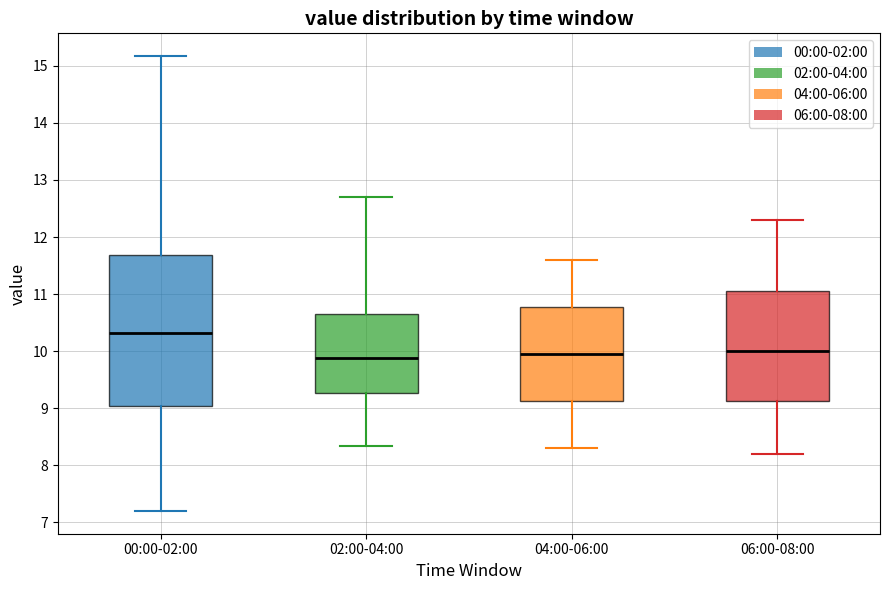

Which box is the tallest, from its lower edge to its upper edge?

00:00-02:00